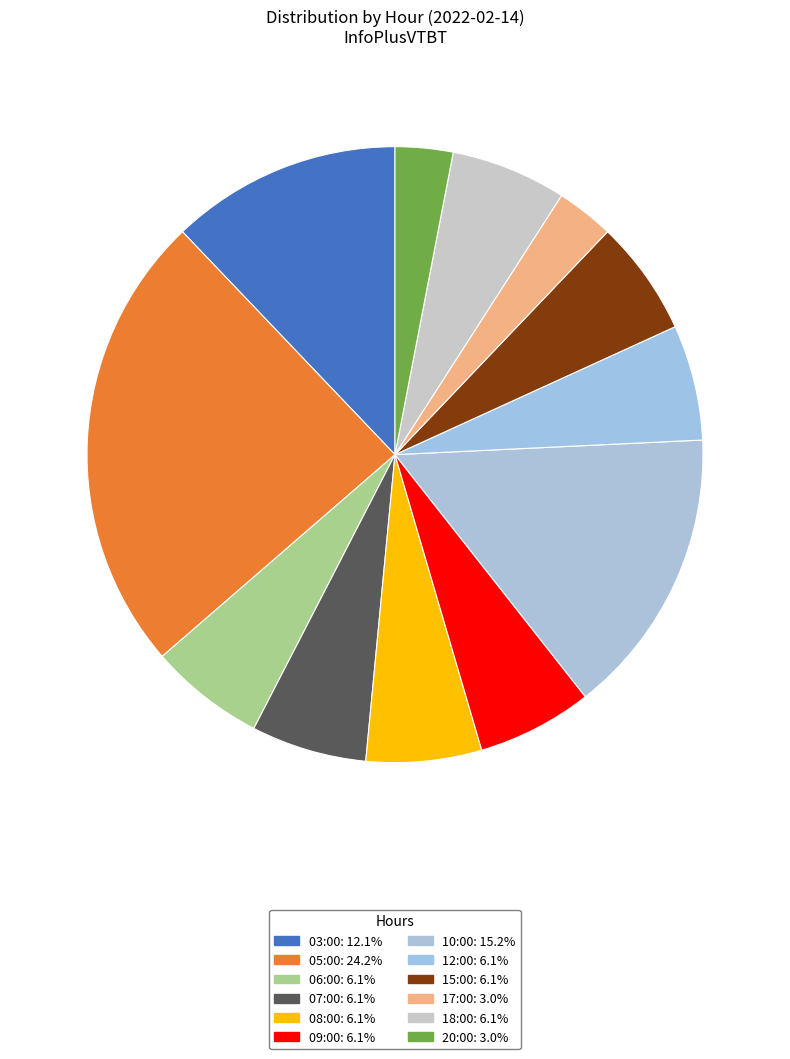

To the nearest percent, what percentage of the pie is 18:00?

6%